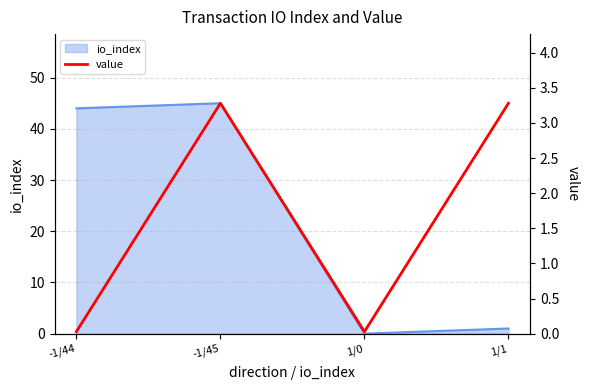

Where is the first local maximum for io_index?

-1/45